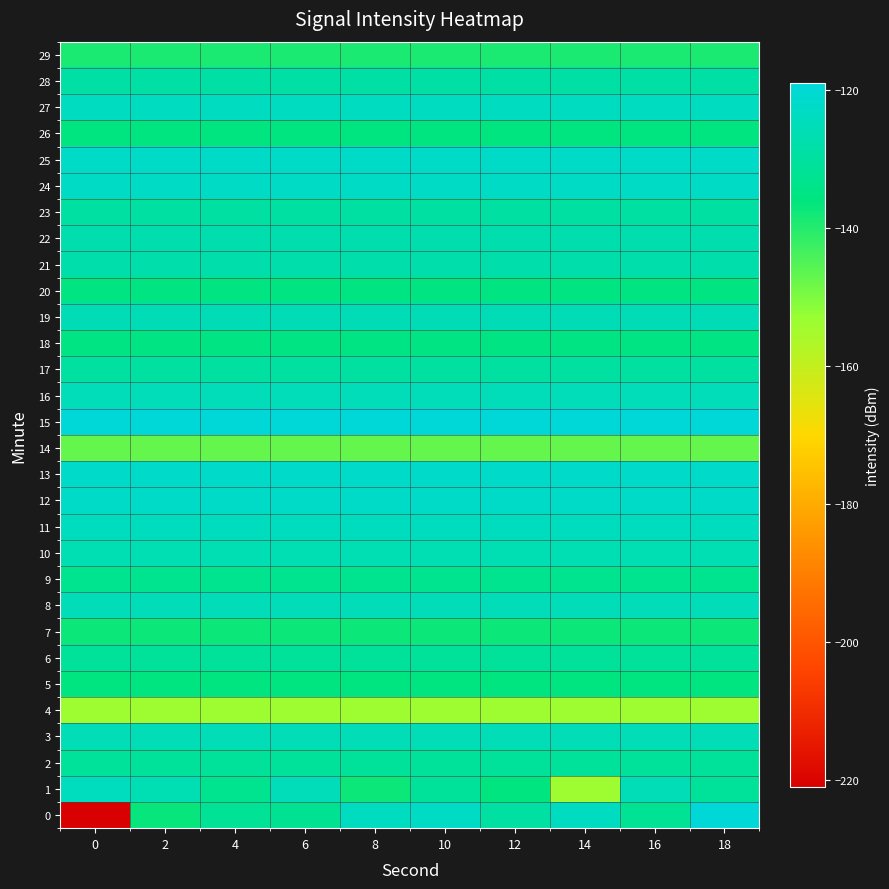

Reading left to right, what are all the values shown in this chart?

0: 0=-221.0	2=-136.9	4=-131.5	6=-132.5	8=-123.6	10=-122.4	12=-129.4	14=-123.8	16=-131.9	18=-119.1
1: 0=-124.1	2=-126.3	4=-132.9	6=-125.2	8=-137.4	10=-130.8	12=-135.7	14=-153.6	16=-125.5	18=-131.1
2: 0=-131.1	2=-131.1	4=-131.1	6=-131.1	8=-131.1	10=-131.1	12=-131.1	14=-131.1	16=-131.1	18=-131.1
3: 0=-125.5	2=-125.5	4=-125.5	6=-125.5	8=-125.5	10=-125.5	12=-125.5	14=-125.5	16=-125.5	18=-125.5
4: 0=-153.6	2=-153.6	4=-153.6	6=-153.6	8=-153.6	10=-153.6	12=-153.6	14=-153.6	16=-153.6	18=-153.6
5: 0=-135.7	2=-135.7	4=-135.7	6=-135.7	8=-135.7	10=-135.7	12=-135.7	14=-135.7	16=-135.7	18=-135.7
6: 0=-130.8	2=-130.8	4=-130.8	6=-130.8	8=-130.8	10=-130.8	12=-130.8	14=-130.8	16=-130.8	18=-130.8
7: 0=-137.4	2=-137.4	4=-137.4	6=-137.4	8=-137.4	10=-137.4	12=-137.4	14=-137.4	16=-137.4	18=-137.4
8: 0=-125.2	2=-125.2	4=-125.2	6=-125.2	8=-125.2	10=-125.2	12=-125.2	14=-125.2	16=-125.2	18=-125.2
9: 0=-132.9	2=-132.9	4=-132.9	6=-132.9	8=-132.9	10=-132.9	12=-132.9	14=-132.9	16=-132.9	18=-132.9
10: 0=-126.3	2=-126.3	4=-126.3	6=-126.3	8=-126.3	10=-126.3	12=-126.3	14=-126.3	16=-126.3	18=-126.3
11: 0=-124.1	2=-124.1	4=-124.1	6=-124.1	8=-124.1	10=-124.1	12=-124.1	14=-124.1	16=-124.1	18=-124.1
12: 0=-122.2	2=-122.2	4=-122.2	6=-122.2	8=-122.2	10=-122.2	12=-122.2	14=-122.2	16=-122.2	18=-122.2
13: 0=-121.9	2=-121.9	4=-121.9	6=-121.9	8=-121.9	10=-121.9	12=-121.9	14=-121.9	16=-121.9	18=-121.9
14: 0=-147.1	2=-147.1	4=-147.1	6=-147.1	8=-147.1	10=-147.1	12=-147.1	14=-147.1	16=-147.1	18=-147.1
15: 0=-118.9	2=-118.9	4=-118.9	6=-118.9	8=-118.9	10=-118.9	12=-118.9	14=-118.9	16=-118.9	18=-118.9
16: 0=-125.3	2=-125.3	4=-125.3	6=-125.3	8=-125.3	10=-125.3	12=-125.3	14=-125.3	16=-125.3	18=-125.3
17: 0=-129.5	2=-129.5	4=-129.5	6=-129.5	8=-129.5	10=-129.5	12=-129.5	14=-129.5	16=-129.5	18=-129.5
18: 0=-135.2	2=-135.2	4=-135.2	6=-135.2	8=-135.2	10=-135.2	12=-135.2	14=-135.2	16=-135.2	18=-135.2
19: 0=-125.6	2=-125.6	4=-125.6	6=-125.6	8=-125.6	10=-125.6	12=-125.6	14=-125.6	16=-125.6	18=-125.6
20: 0=-135.4	2=-135.4	4=-135.4	6=-135.4	8=-135.4	10=-135.4	12=-135.4	14=-135.4	16=-135.4	18=-135.4
21: 0=-127.7	2=-127.7	4=-127.7	6=-127.7	8=-127.7	10=-127.7	12=-127.7	14=-127.7	16=-127.7	18=-127.7
22: 0=-127.1	2=-127.1	4=-127.1	6=-127.1	8=-127.1	10=-127.1	12=-127.1	14=-127.1	16=-127.1	18=-127.1
23: 0=-129.2	2=-129.2	4=-129.2	6=-129.2	8=-129.2	10=-129.2	12=-129.2	14=-129.2	16=-129.2	18=-129.2
24: 0=-122.6	2=-122.6	4=-122.6	6=-122.6	8=-122.6	10=-122.6	12=-122.6	14=-122.6	16=-122.6	18=-122.6
25: 0=-122.2	2=-122.2	4=-122.2	6=-122.2	8=-122.2	10=-122.2	12=-122.2	14=-122.2	16=-122.2	18=-122.2
26: 0=-135.9	2=-135.9	4=-135.9	6=-135.9	8=-135.9	10=-135.9	12=-135.9	14=-135.9	16=-135.9	18=-135.9
27: 0=-123.9	2=-123.9	4=-123.9	6=-123.9	8=-123.9	10=-123.9	12=-123.9	14=-123.9	16=-123.9	18=-123.9
28: 0=-128.9	2=-128.9	4=-128.9	6=-128.9	8=-128.9	10=-128.9	12=-128.9	14=-128.9	16=-128.9	18=-128.9
29: 0=-138.9	2=-138.9	4=-138.9	6=-138.9	8=-138.9	10=-138.9	12=-138.9	14=-138.9	16=-138.9	18=-138.9